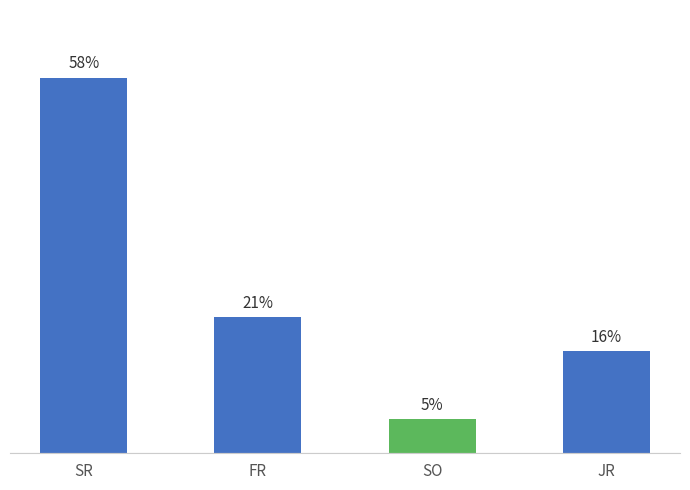

Does the chart contain any negative values?

No